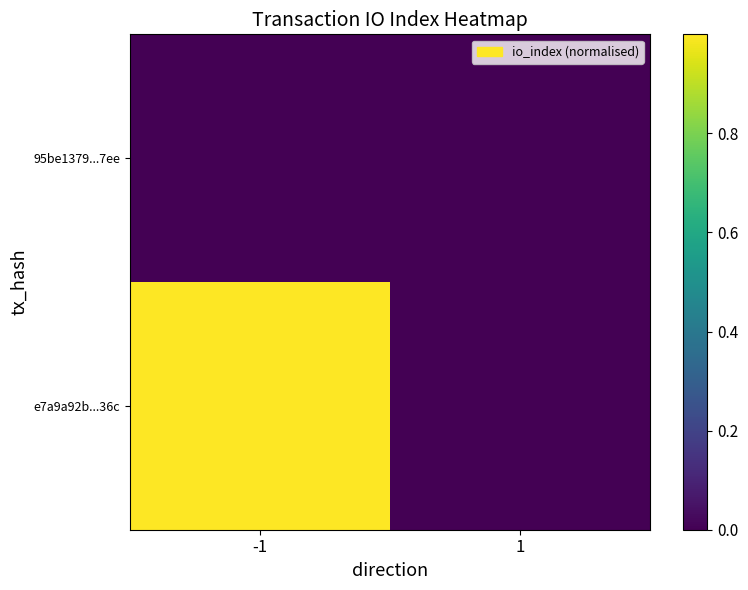

Which label corresponds to the largest value in the chart?

-1